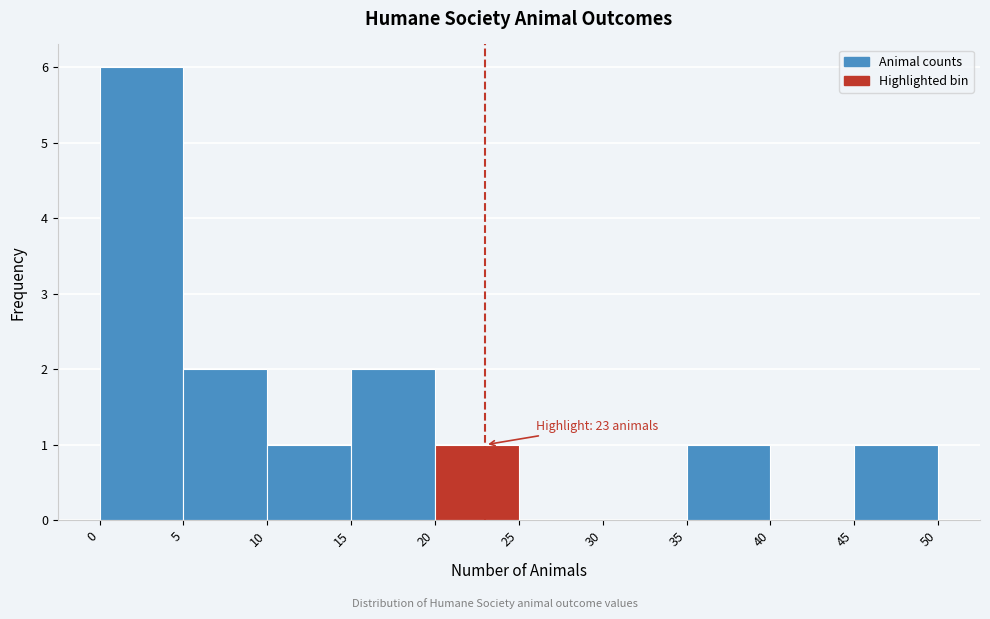

Which range on the x-axis has the tallest bar?

0 to 5